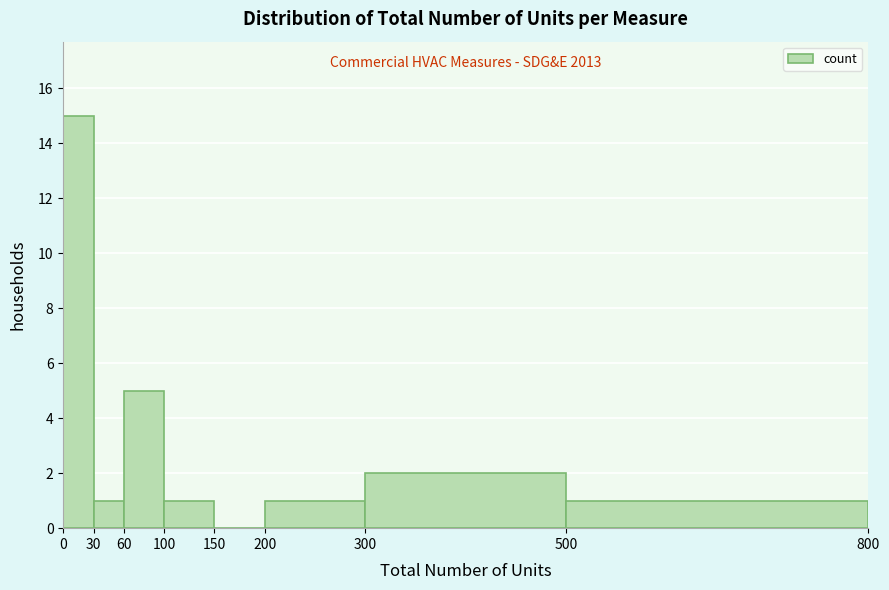

Which range on the x-axis has the tallest bar?

0 to 30